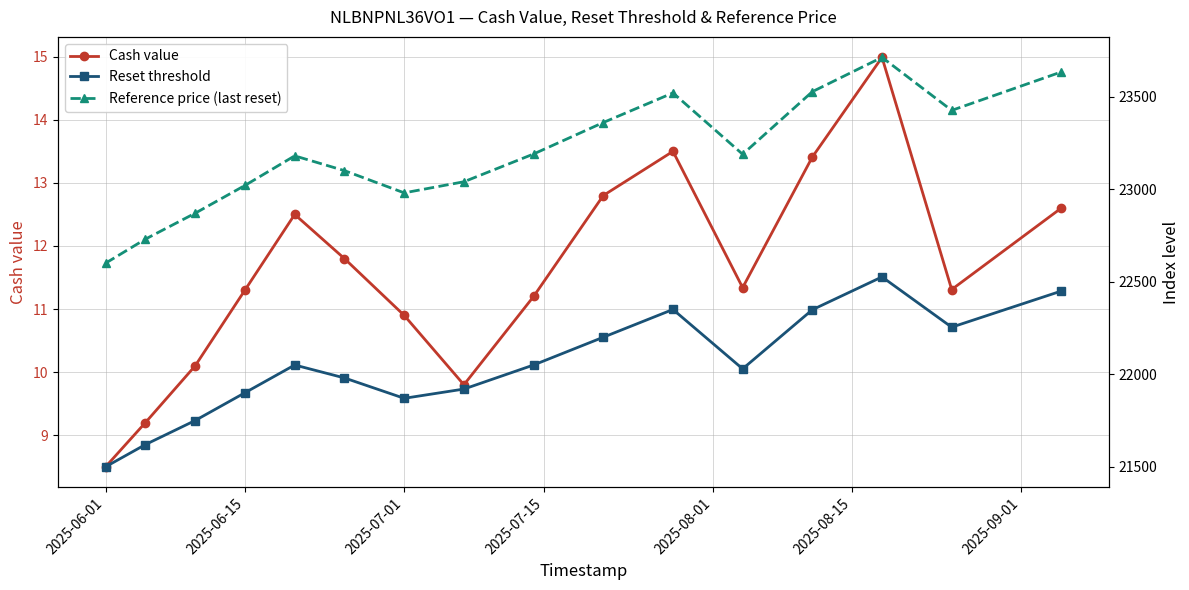

Does the chart have visible grid lines?

Yes